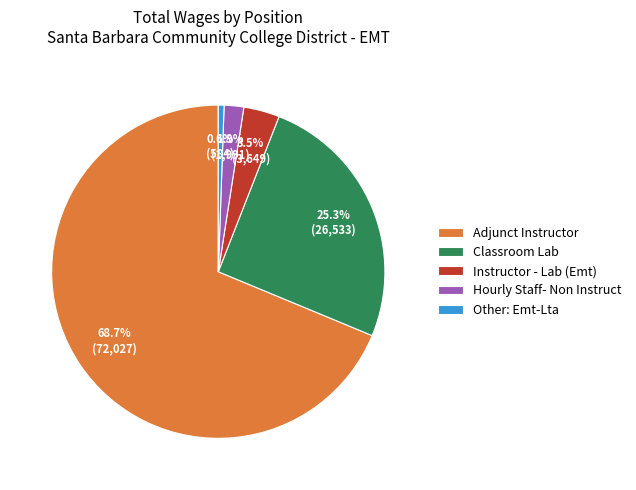

To the nearest percent, what is the combined percentage of Instructor - Lab (Emt) and Hourly Staff- Non Instruct?

5%